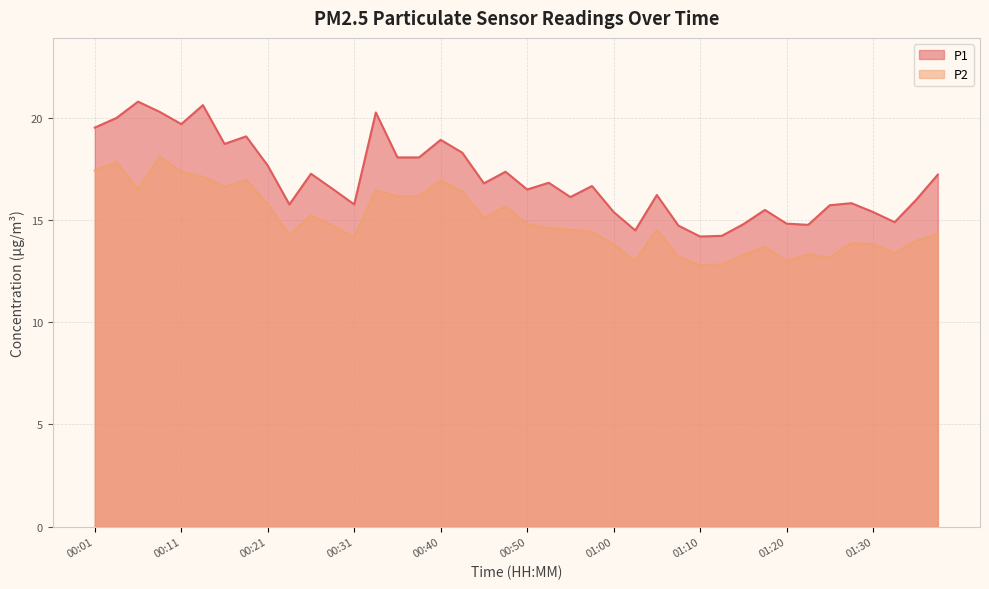

What is the label of the 9th point from the left?

00:21